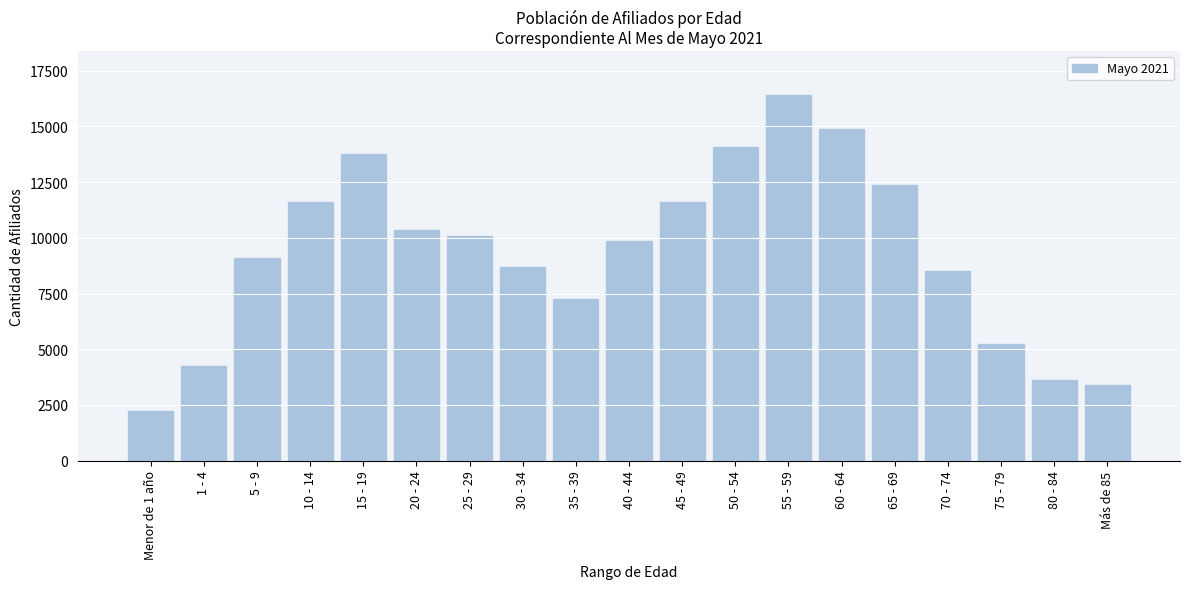

What is the difference between the values at 30 - 34 and Más de 85?

5314